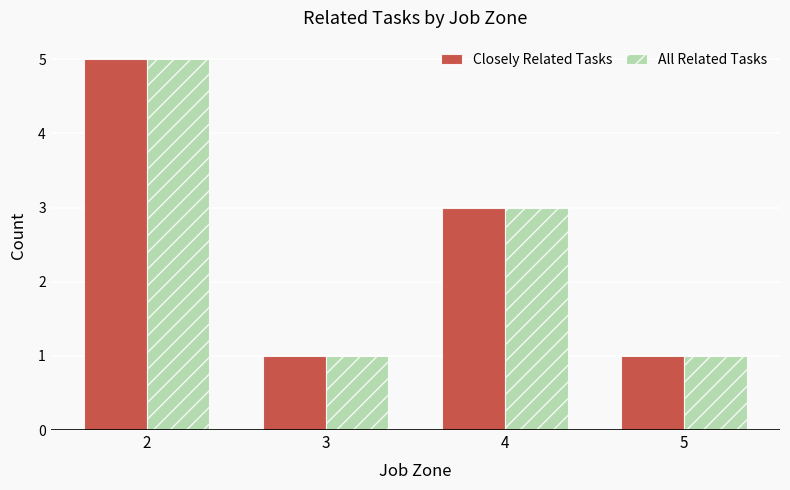

What is the difference between the All Related Tasks values at 2 and 3?

4